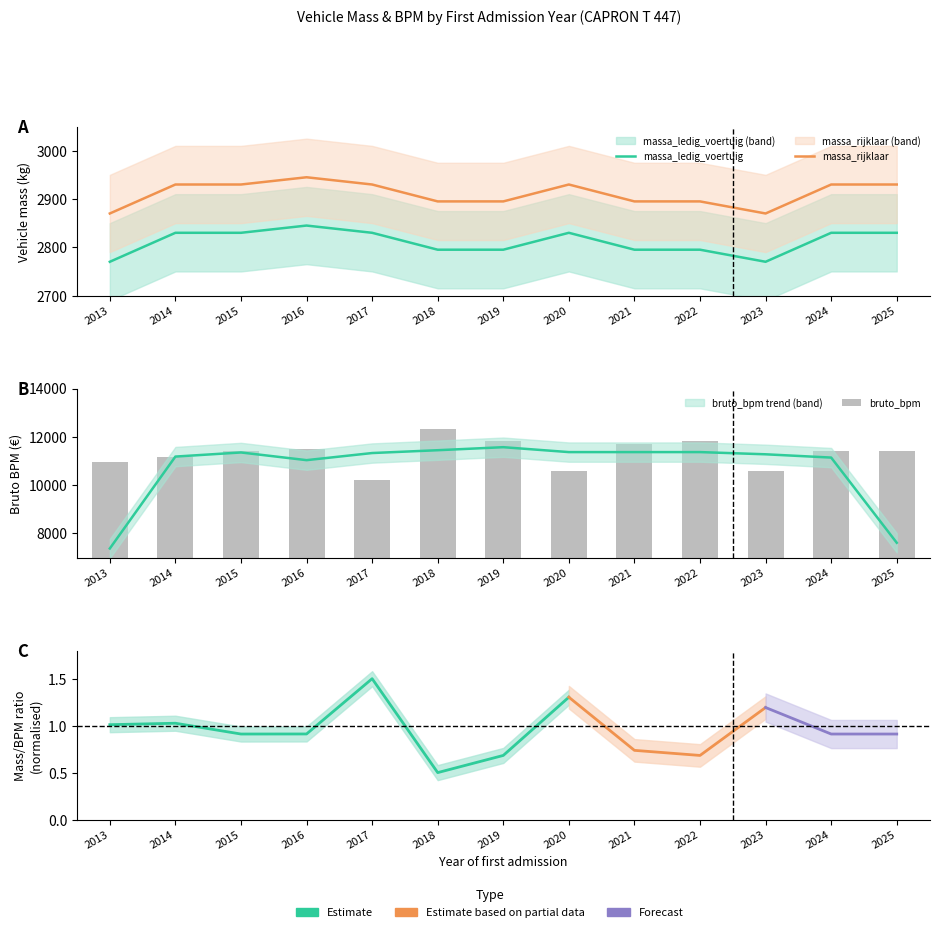

Reading left to right, extract all data points from this chart.

massa_ledig_voertuig: 2770	2830	2830	2845	2830	2795	2795	2830	2795	2795	2770	2830	2830
massa_rijklaar: 2870	2930	2930	2945	2930	2895	2895	2930	2895	2895	2870	2930	2930
bruto_bpm: 10966	11161	11420	11477	10206	12304	11828	10582	11694	11828	10583	11420	11420